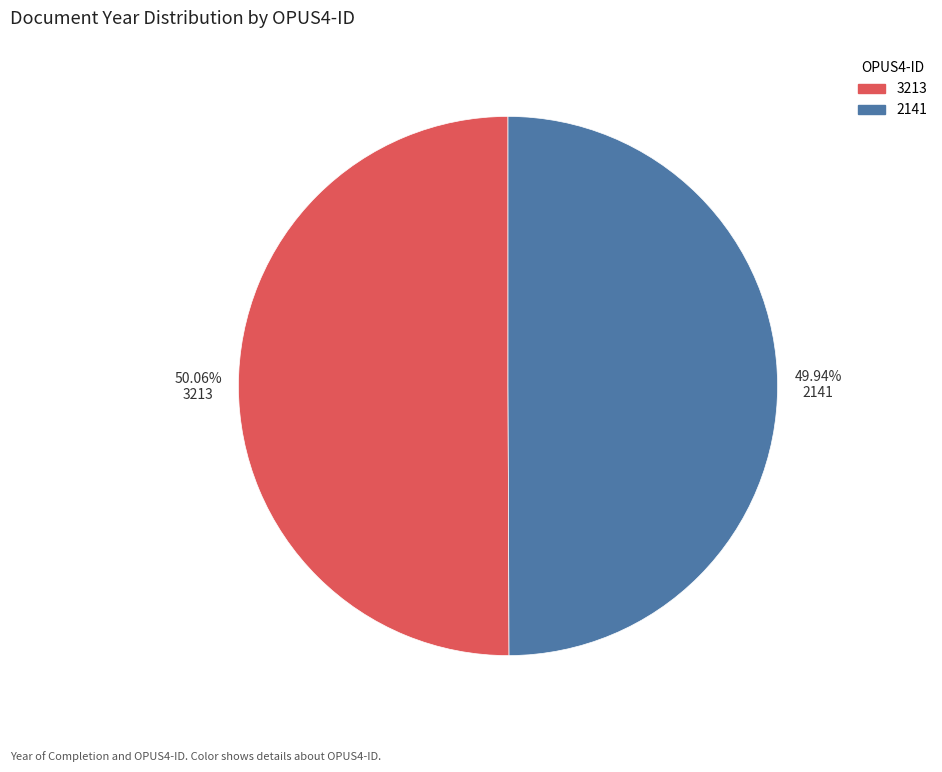

Is the sum of 2141 and 3213 greater than half?

Yes